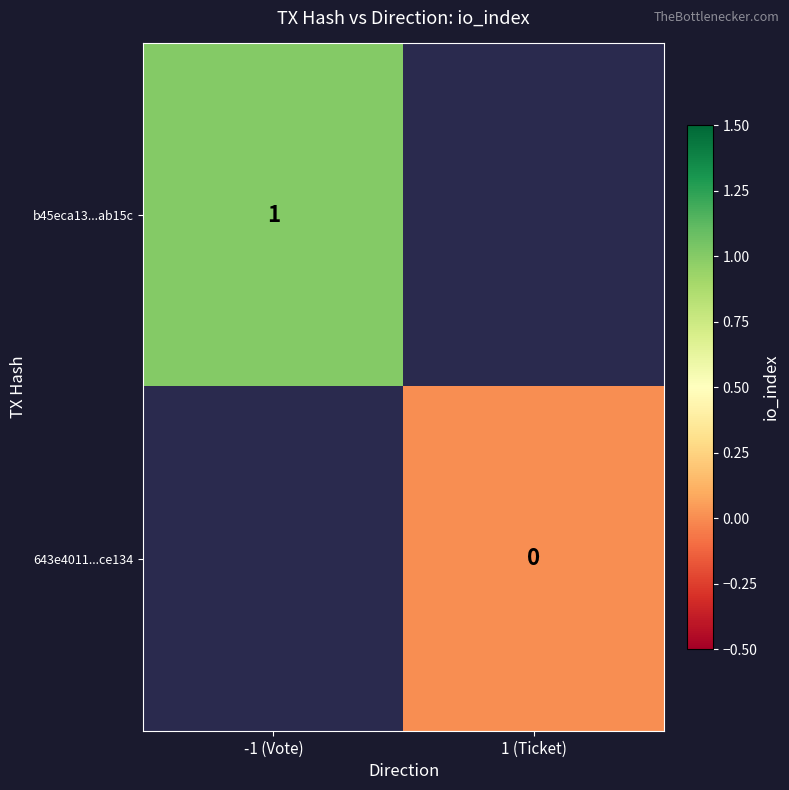

The value of b45eca13...ab15c at -1 (Vote) is 1. True or false?

True